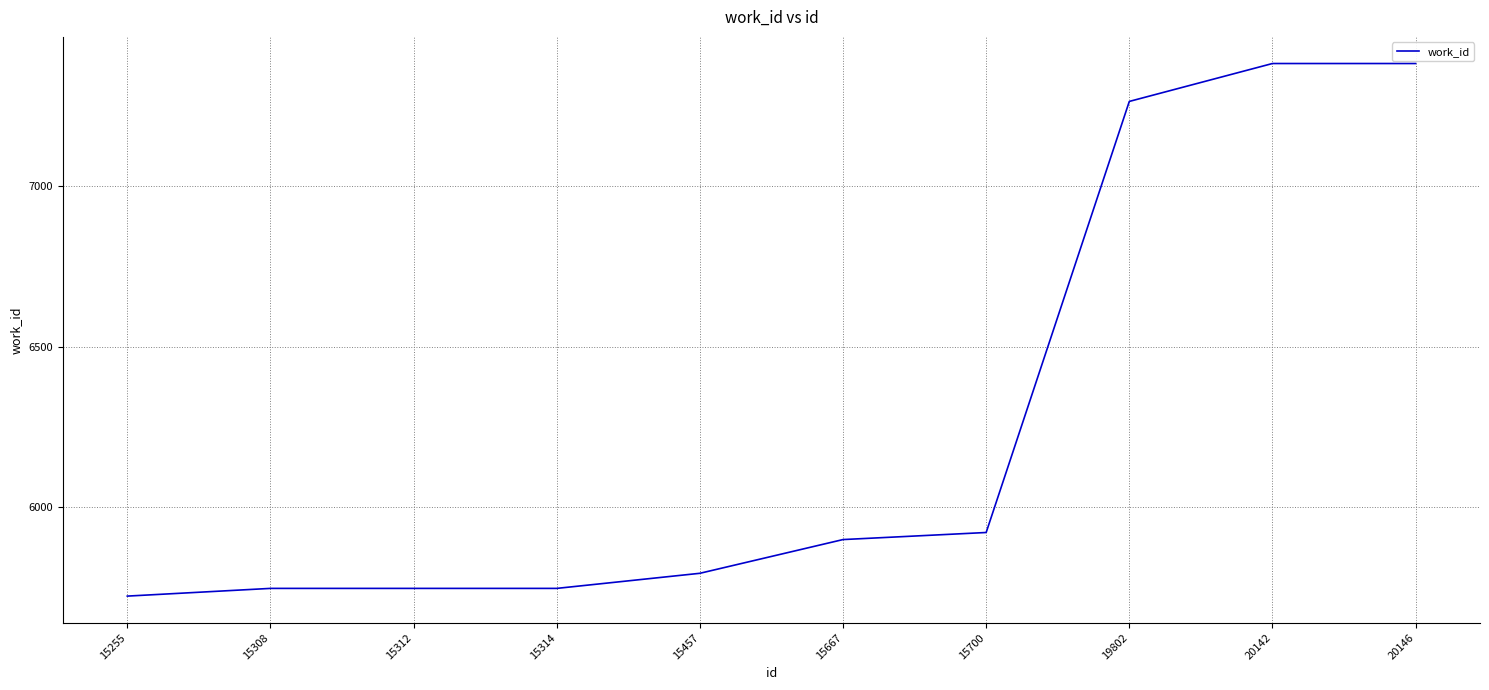

Which has a higher value, 20142 or 15700?

20142